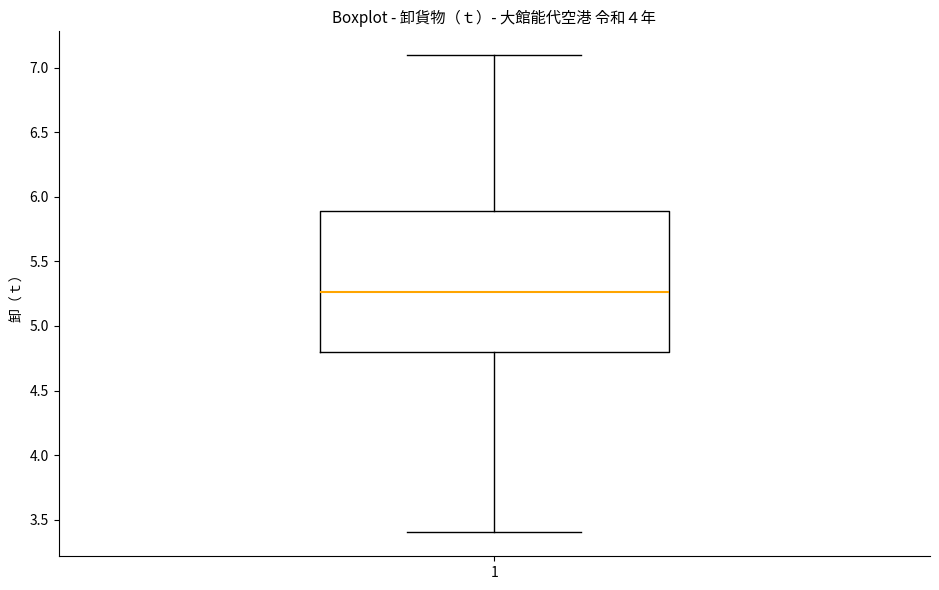

Where does the lower whisker of the box at x = 1 end on the y-axis? The values are not printed on the chart, so give them approximately, as read against the axis.

3.40